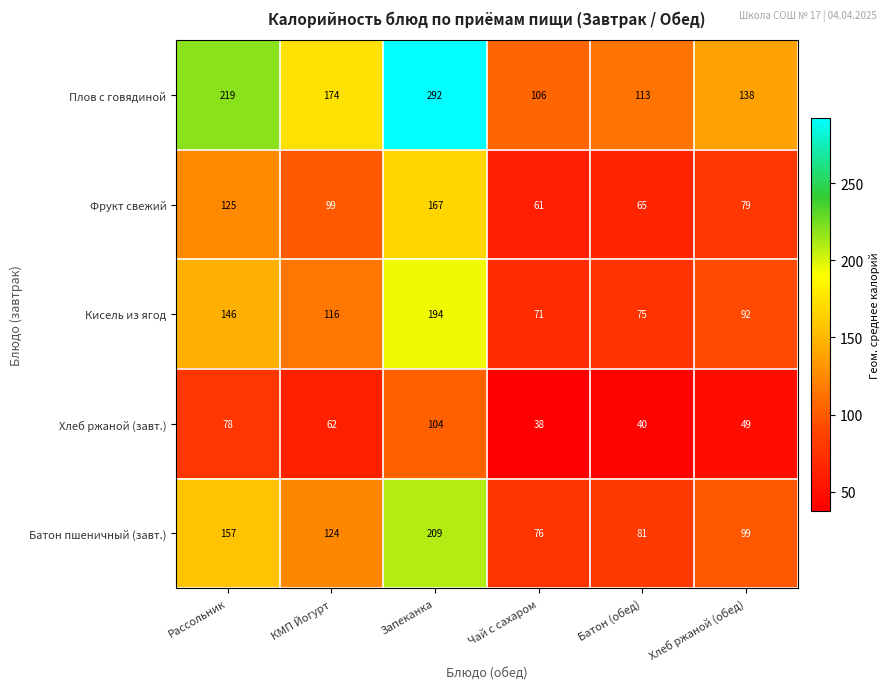

At which category is the sum across all series the highest?

Запеканка